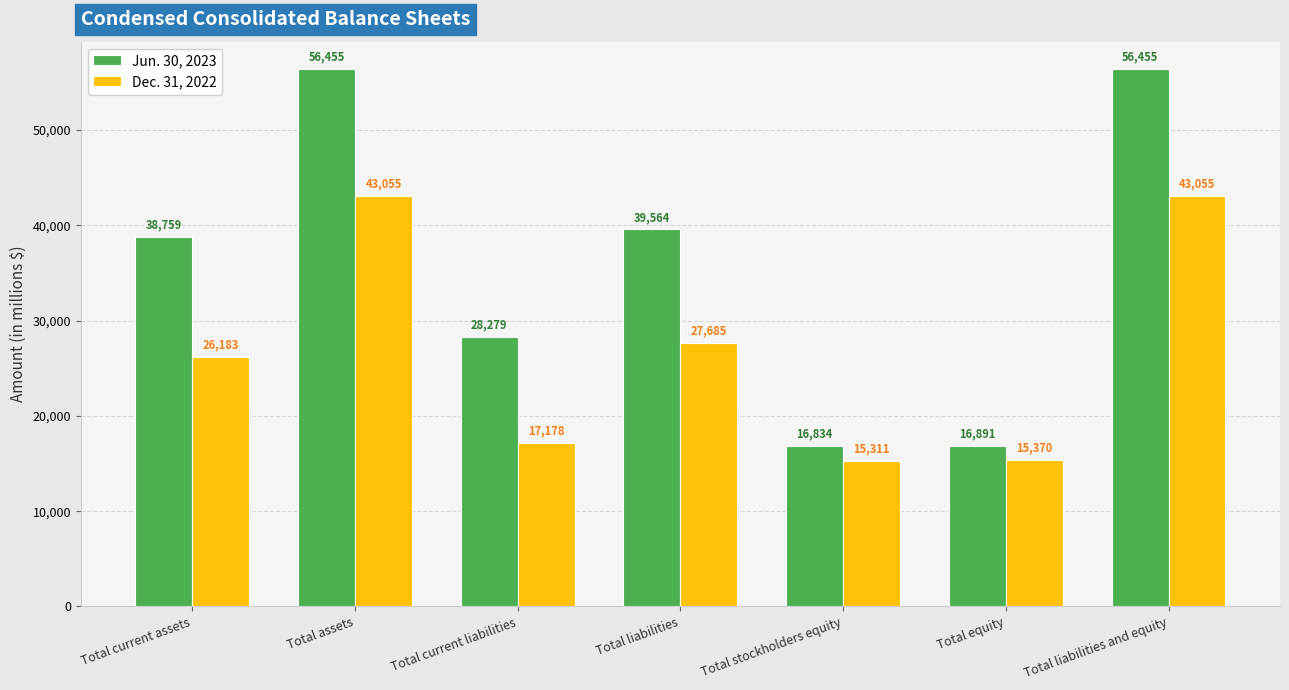

Is it true that Dec. 31, 2022 equals 45688 at Total current assets?

False